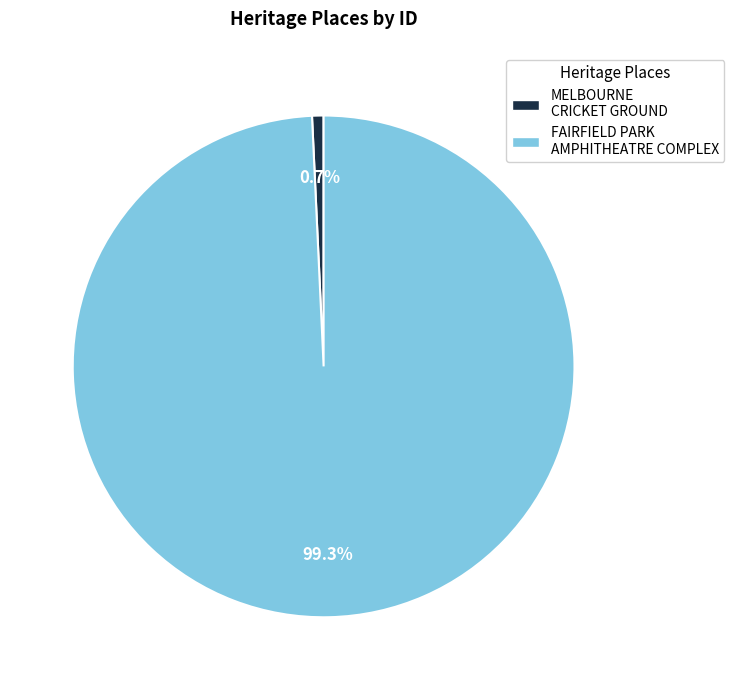

The FAIRFIELD PARK AMPHITHEATRE COMPLEX slice represents 99% of the pie. True or false?

True